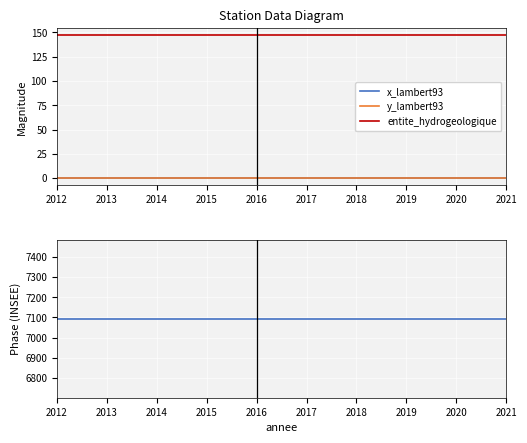

The y_lambert93 series shows 0 at 2019. True or false?

True